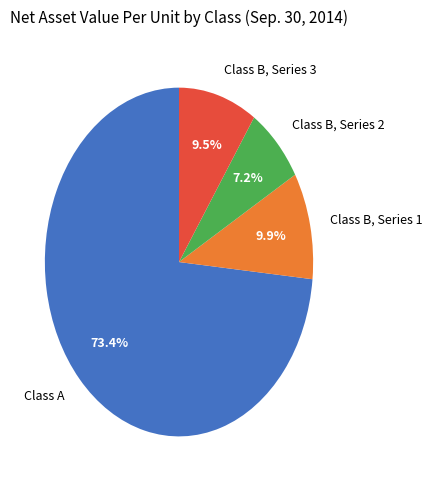

True or false: Class B, Series 3 accounts for 18% of the total.

False